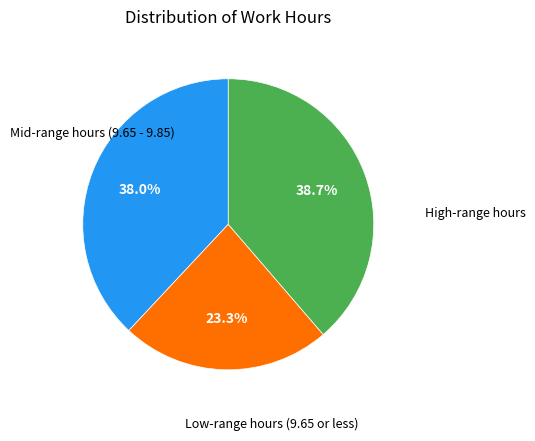

Does any single category account for the majority?

No